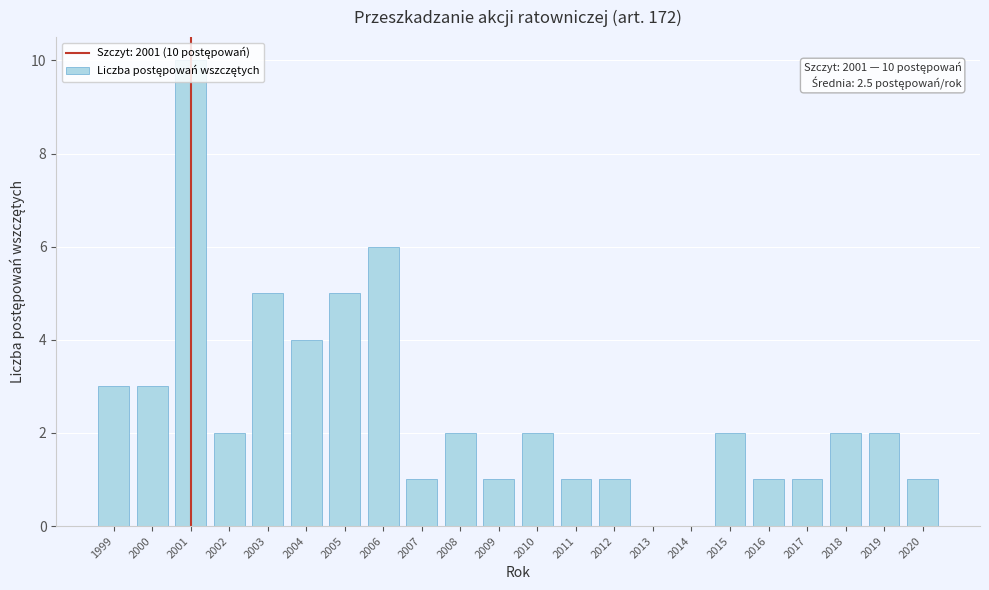

What is the ratio of the value at 2005 to the value at 2016?

5.0